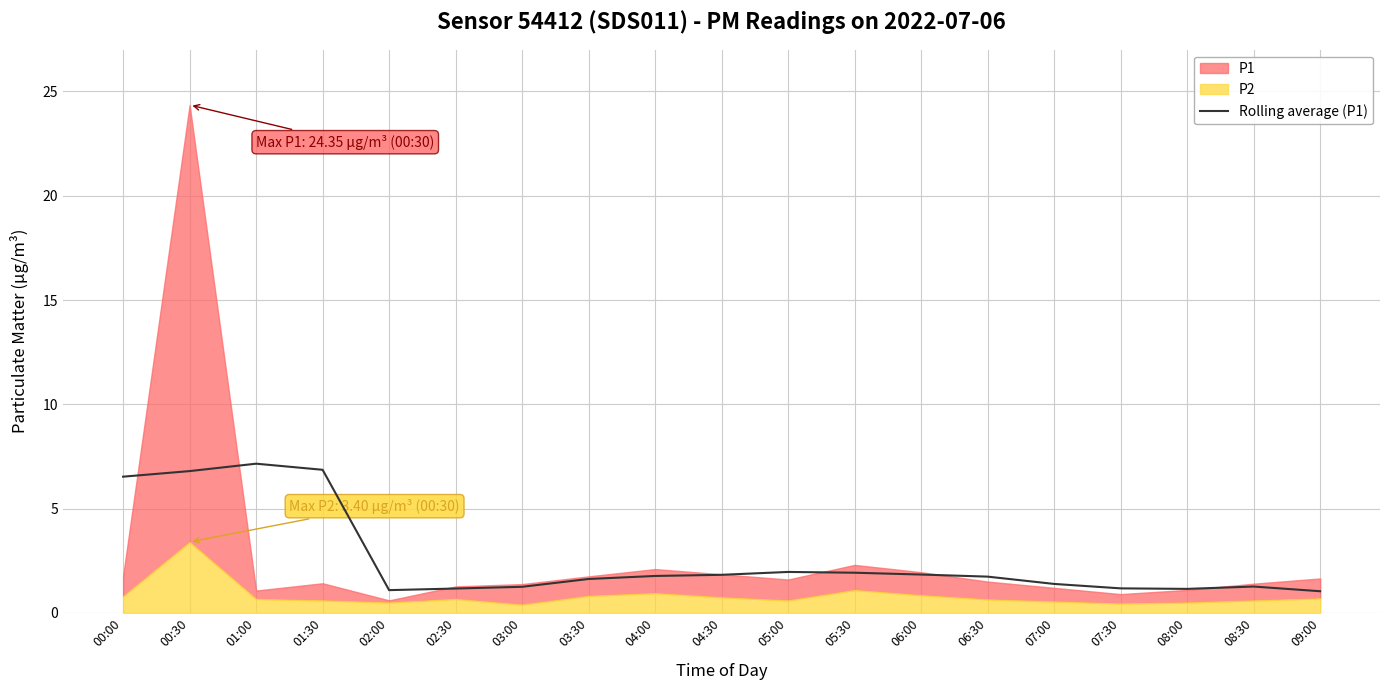

Is it true that the value at 06:00 is 2.5?

False